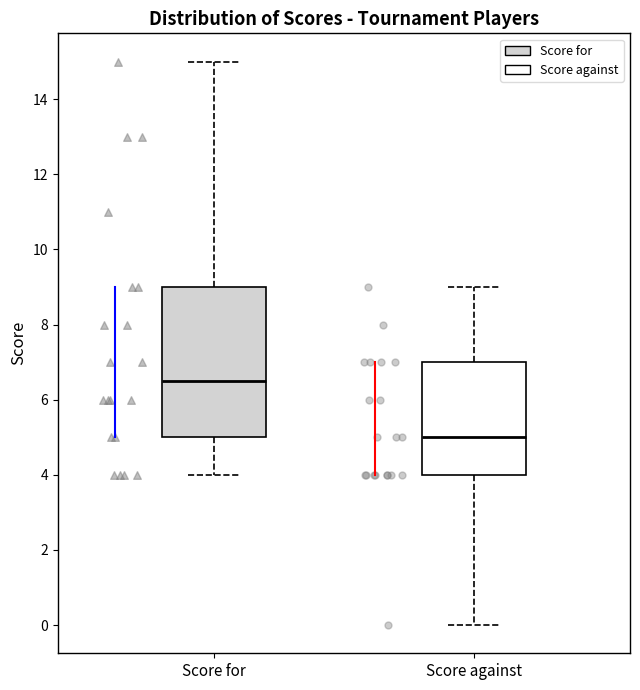

Reading left to right, read every box against the y-axis: the position of its median line, the range the box covers, and the ends of its whiskers. The values are not printed on the chart, so give them approximately, as read against the axis.

Score for: median 6.6, box 5.0 to 9.0, whiskers 4.0 to 15.0
Score against: median 5.0, box 4.0 to 7.0, whiskers 0.0 to 9.0